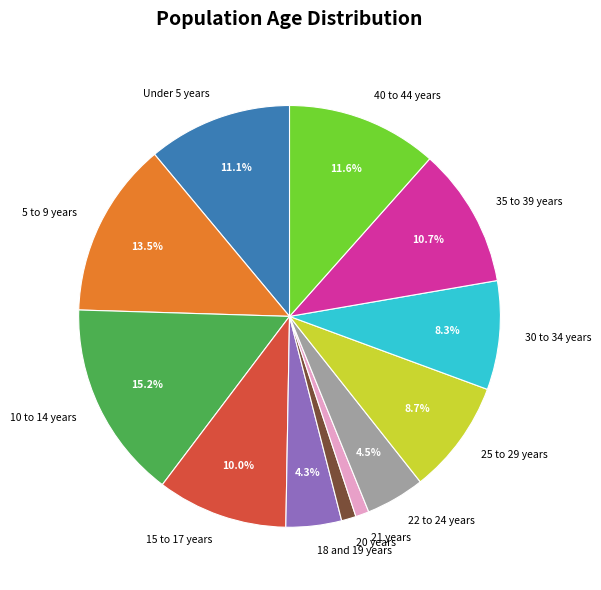

How much of the chart is everything except 40 to 44 years?

88.4%